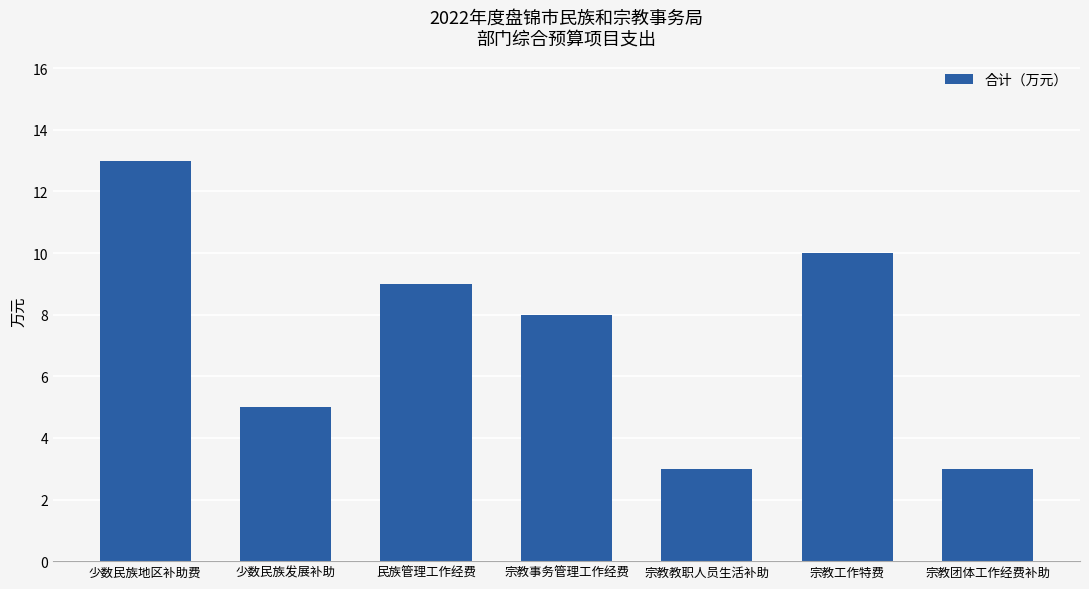

What is the label of the 5th bar from the left?

宗教教职人员生活补助